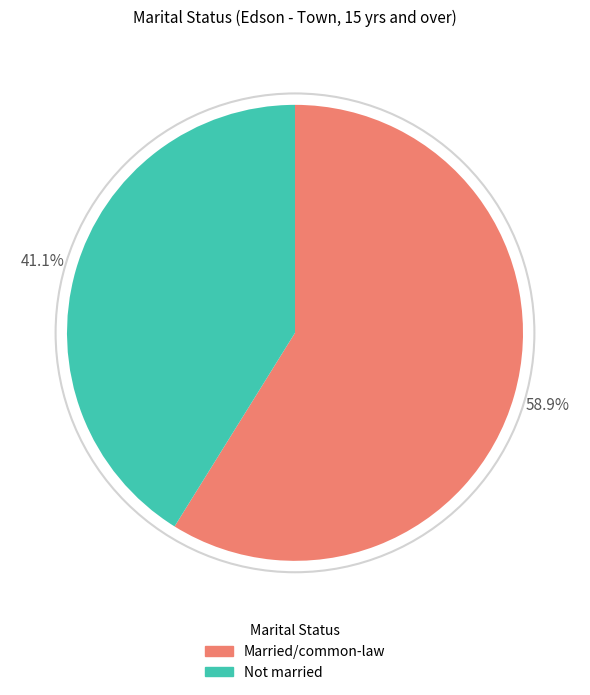

To the nearest percent, what is the average slice percentage?

50%